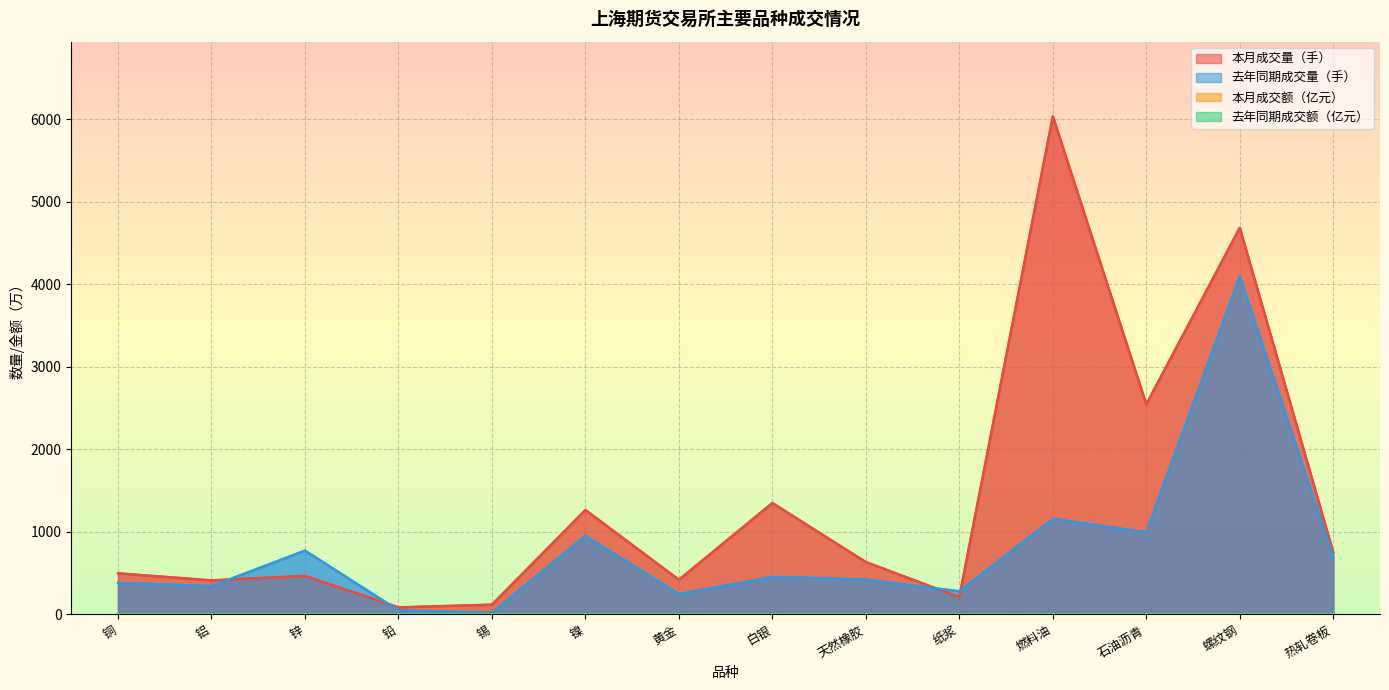

At which label is 去年同期成交量（手） closest to 2060?

燃料油